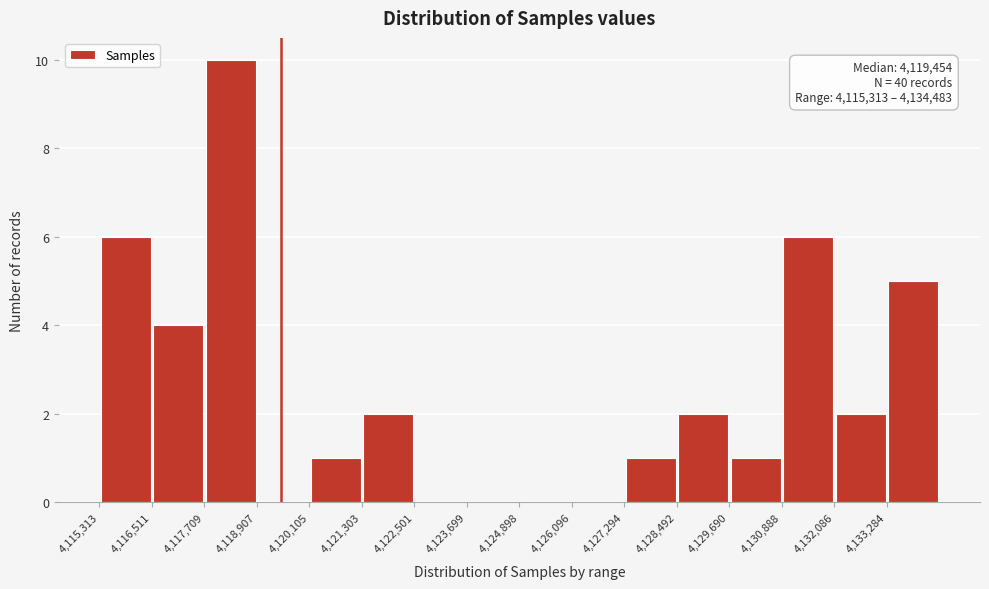

Over which range of the x-axis is the bar tallest?

4117800 to 4119000